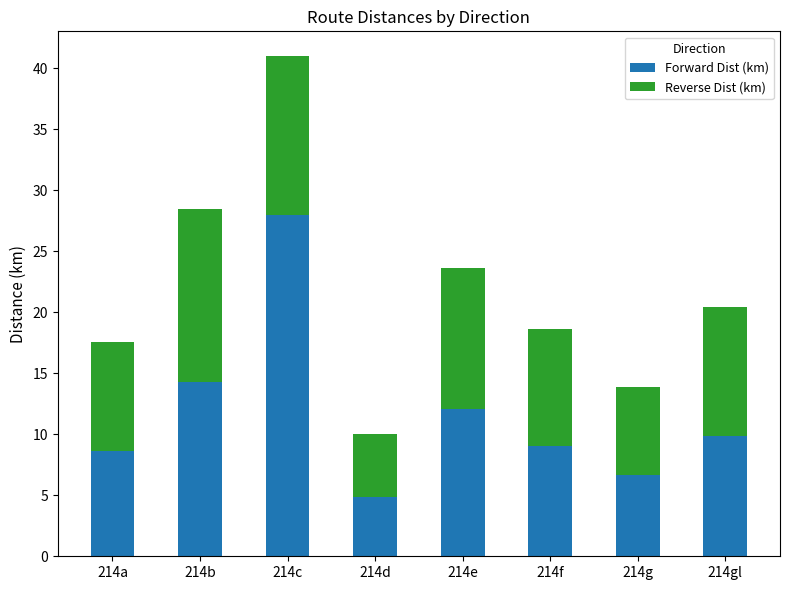

What is the maximum value for Forward Dist (km)?

28.0